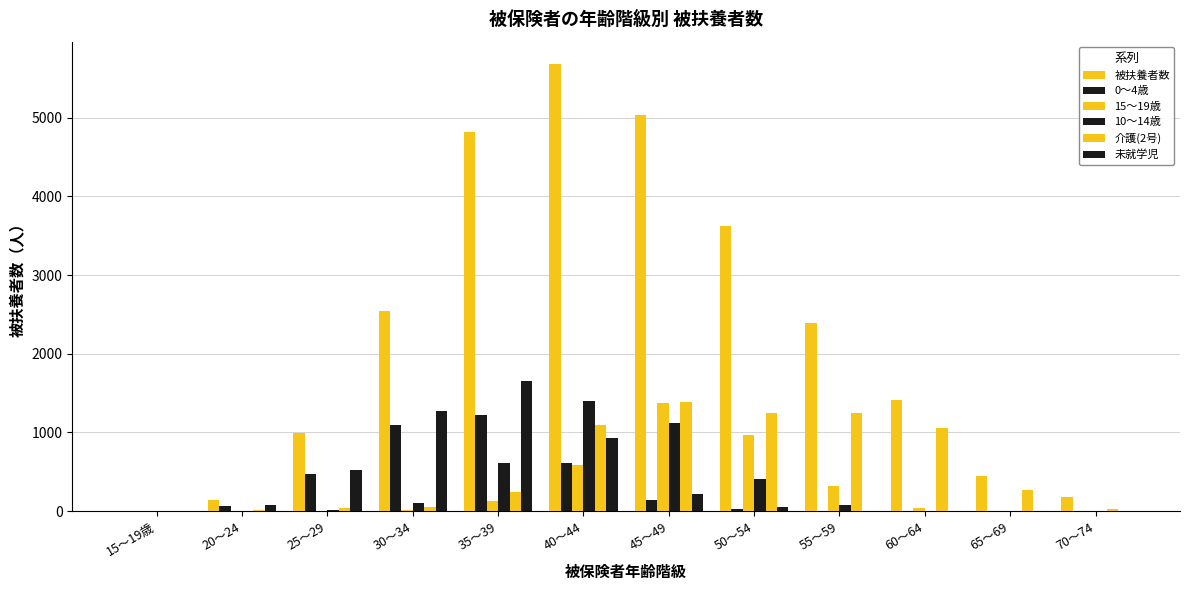

Which series has the widest spread of values?

被扶養者数